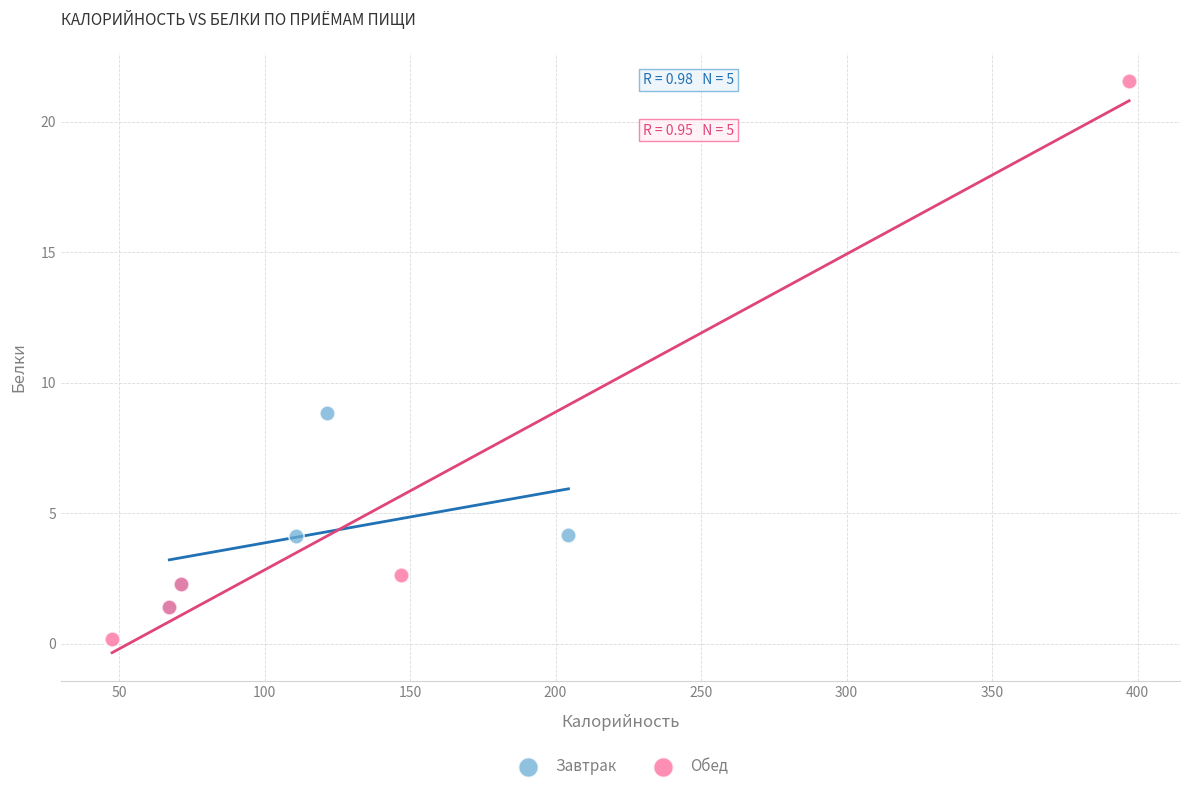

Which series contains the lowest Y value?

Обед